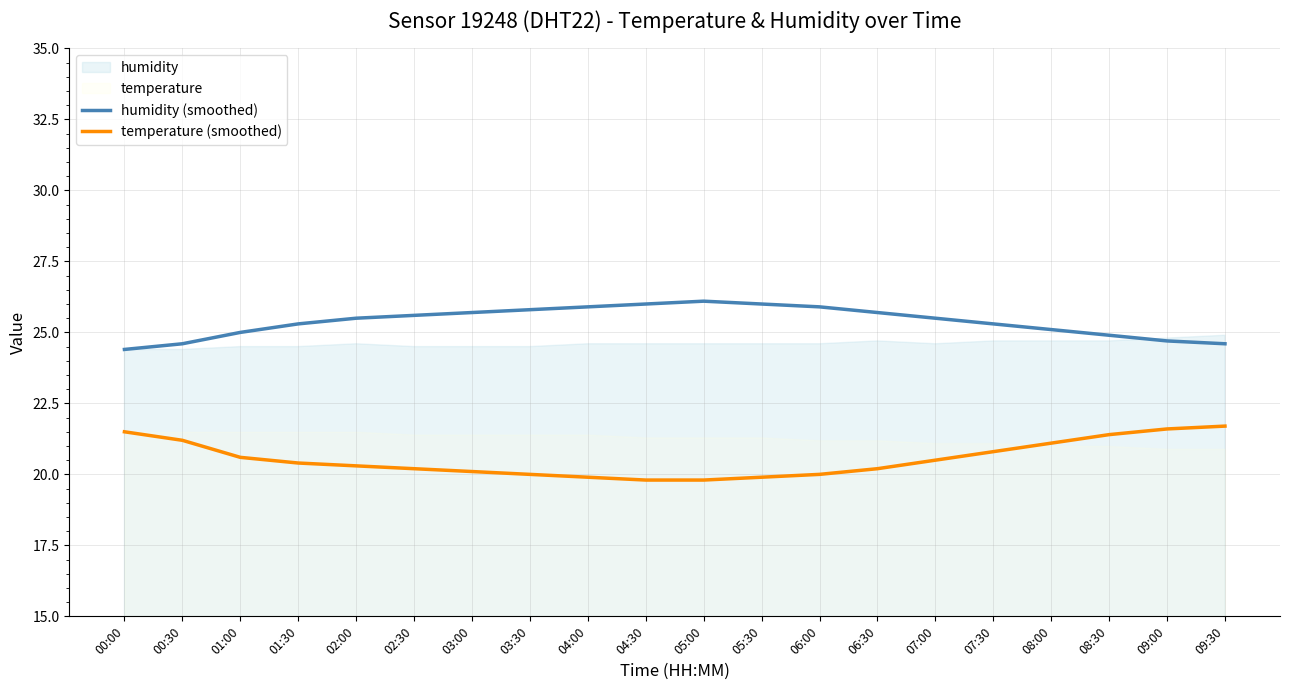

The value of temperature (smoothed) at 02:00 is 36.4. True or false?

False